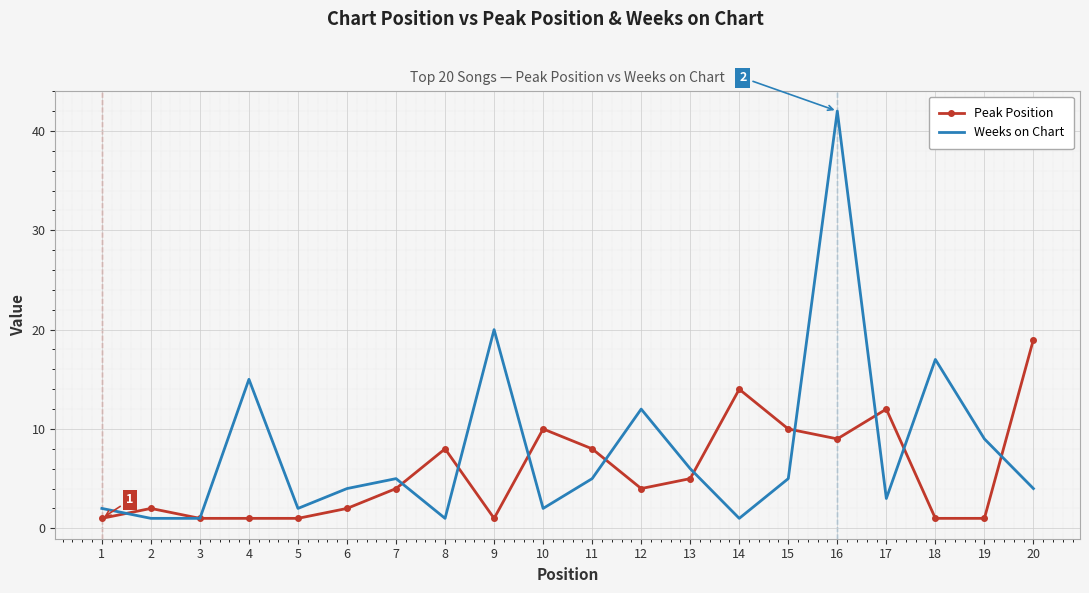

What is the sum of all Peak Position values?

114